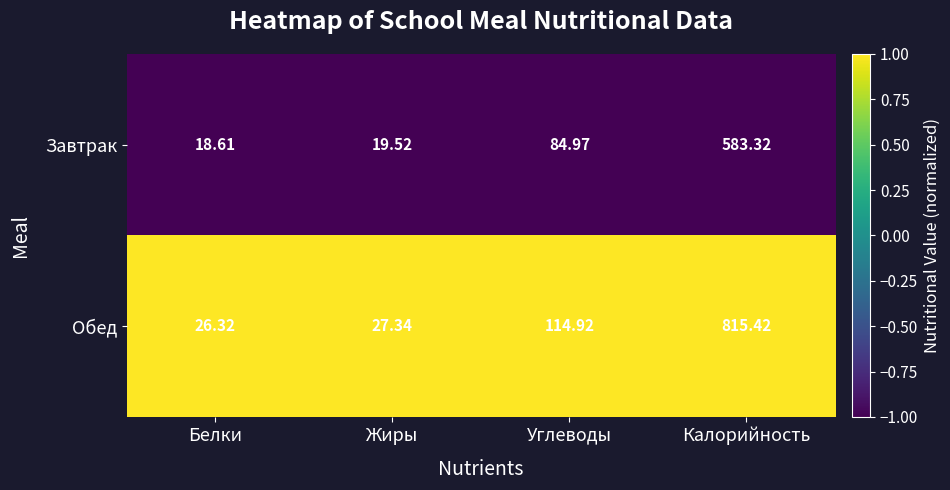

Which series has the largest range (max minus min)?

Обед